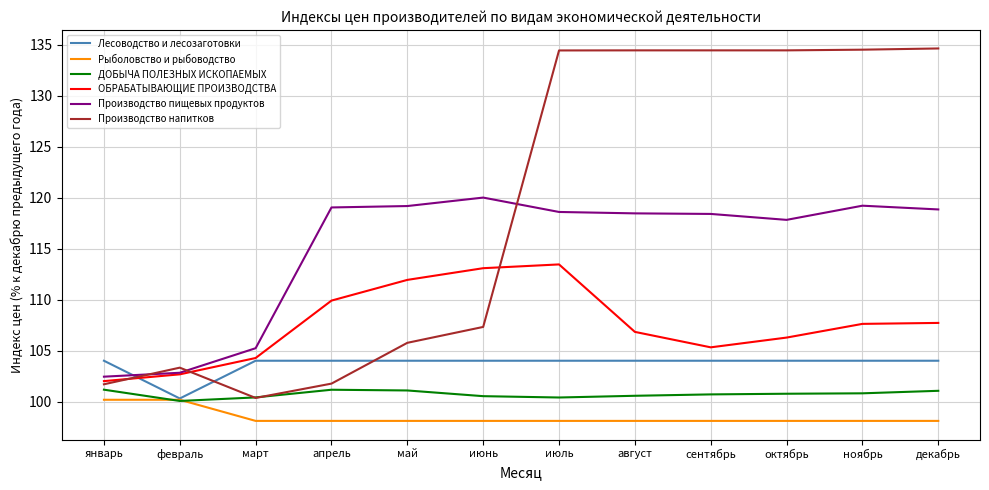

The Производство напитков series shows 59.1 at декабрь. True or false?

False